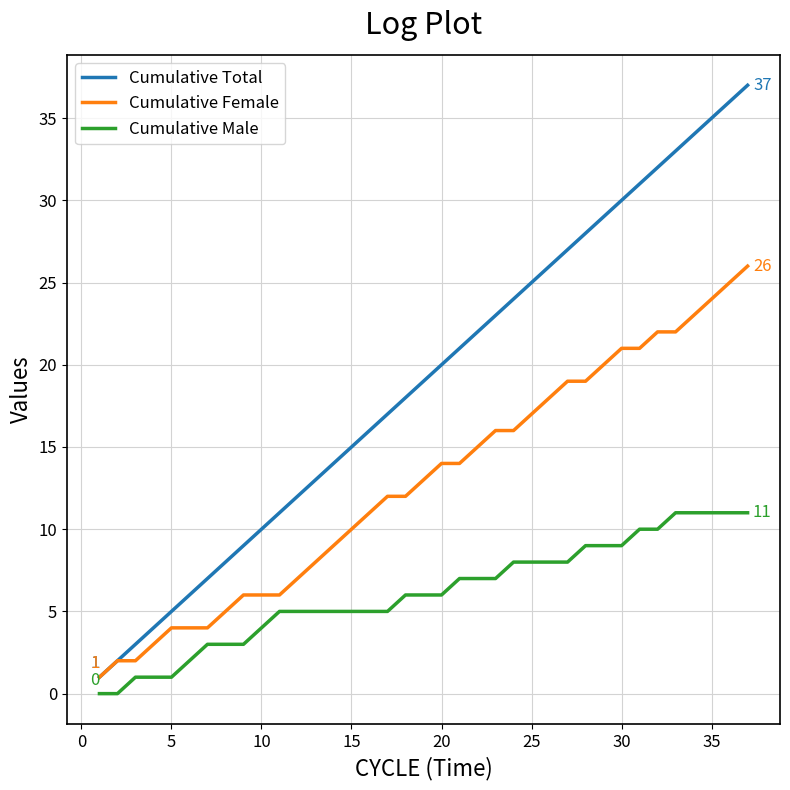

What is the greatest value displayed?

37